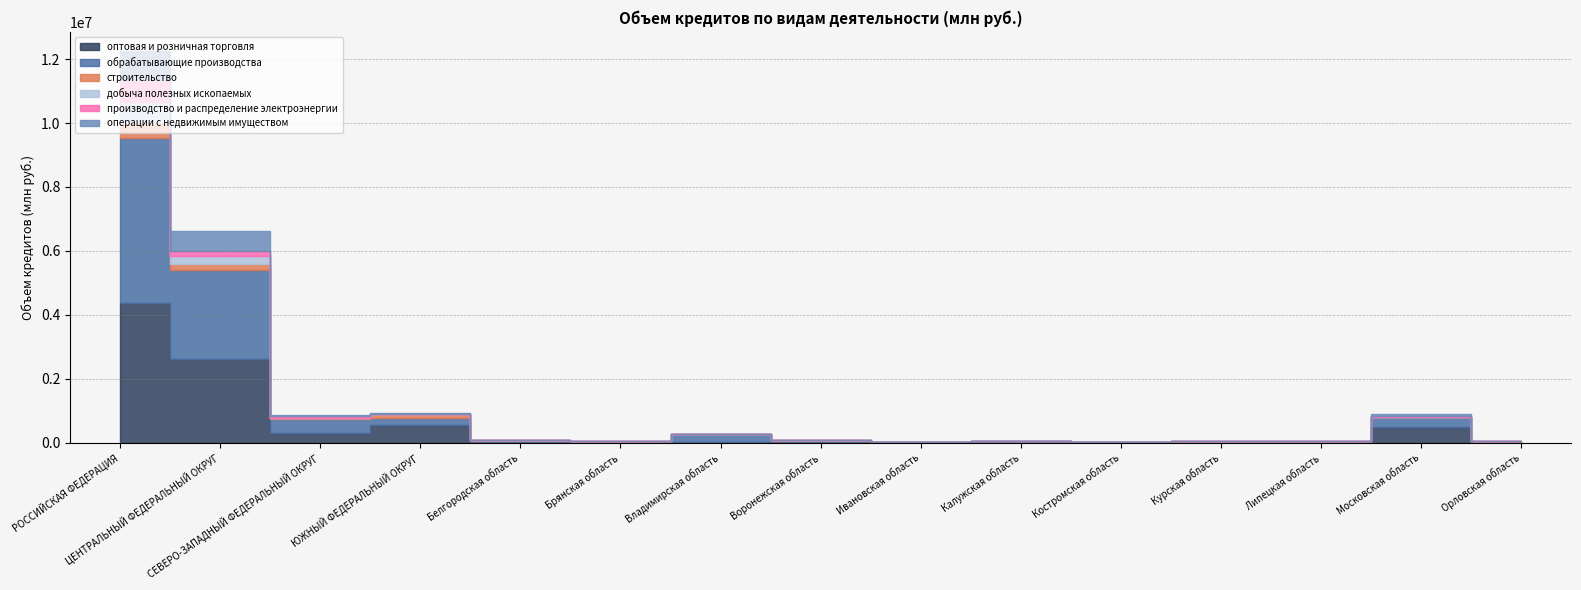

What are all the series names shown in the legend?

оптовая и розничная торговля, обрабатывающие производства, строительство, добыча полезных ископаемых, производство и распределение электроэнергии, операции с недвижимым имуществом